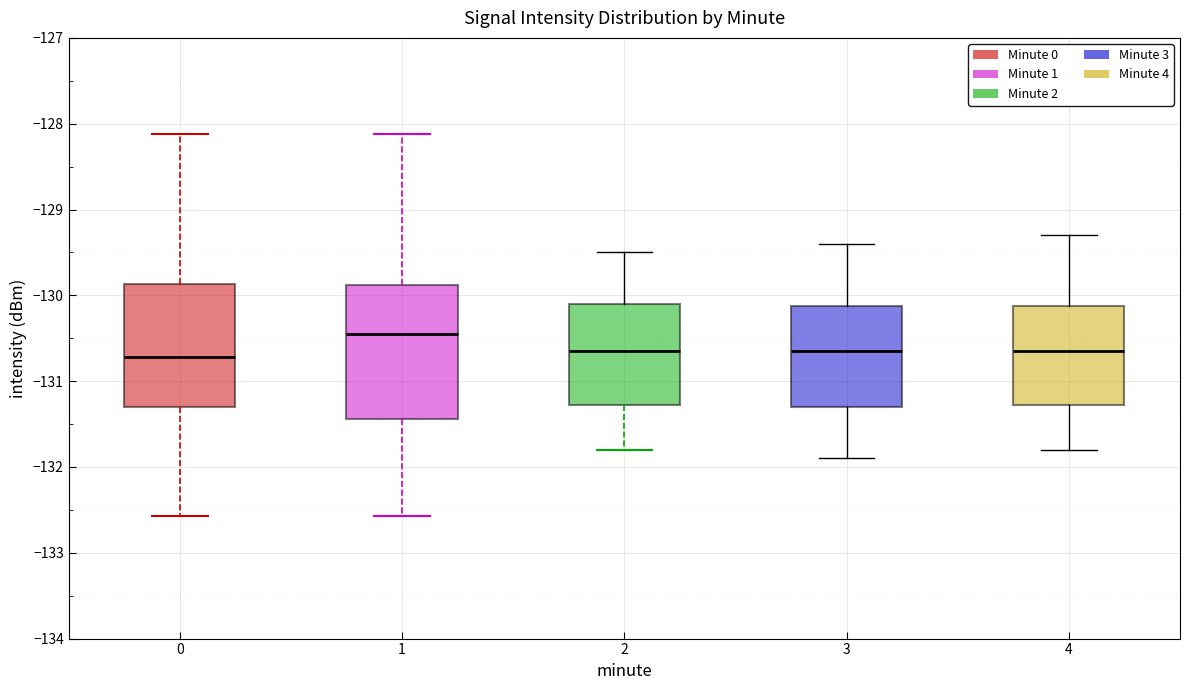

Where does the median line of the box at x = 2 sit on the y-axis? The values are not printed on the chart, so give them approximately, as read against the axis.

-130.6